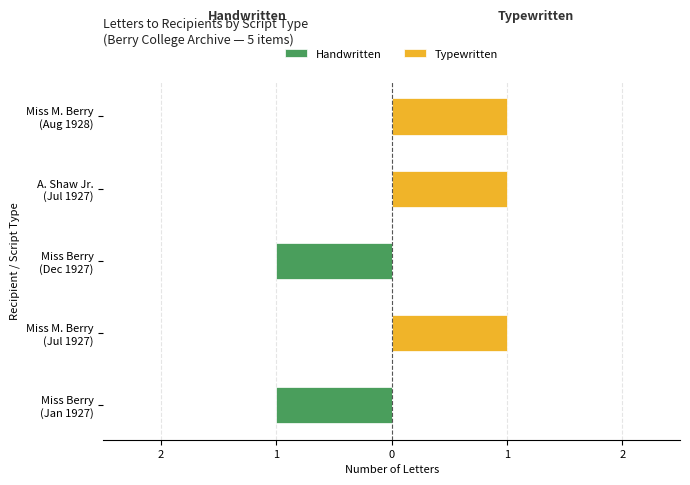

How many bars are there in each group?

2